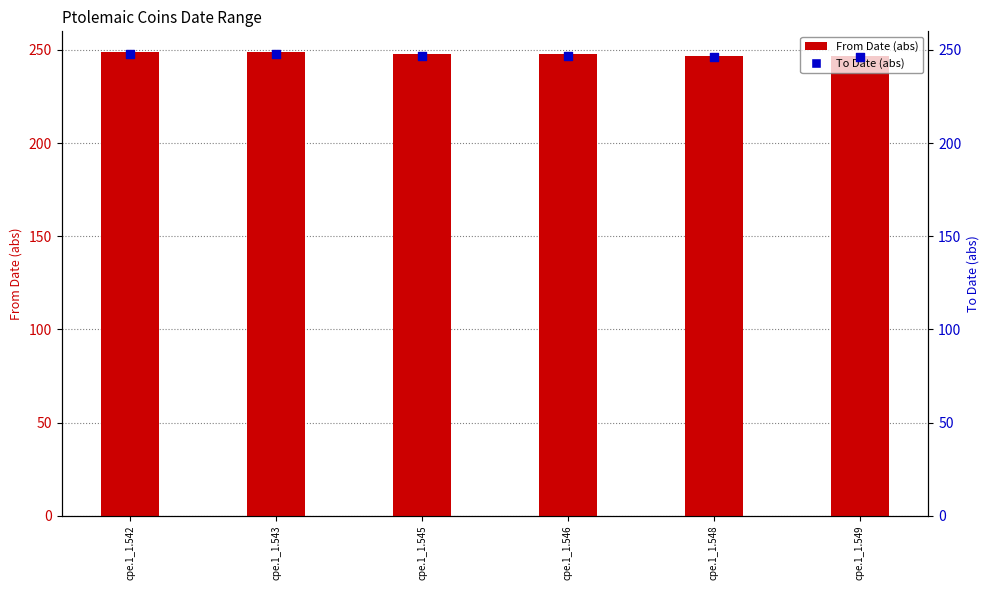

What is the total value across all series at cpe.1_1.546?

495